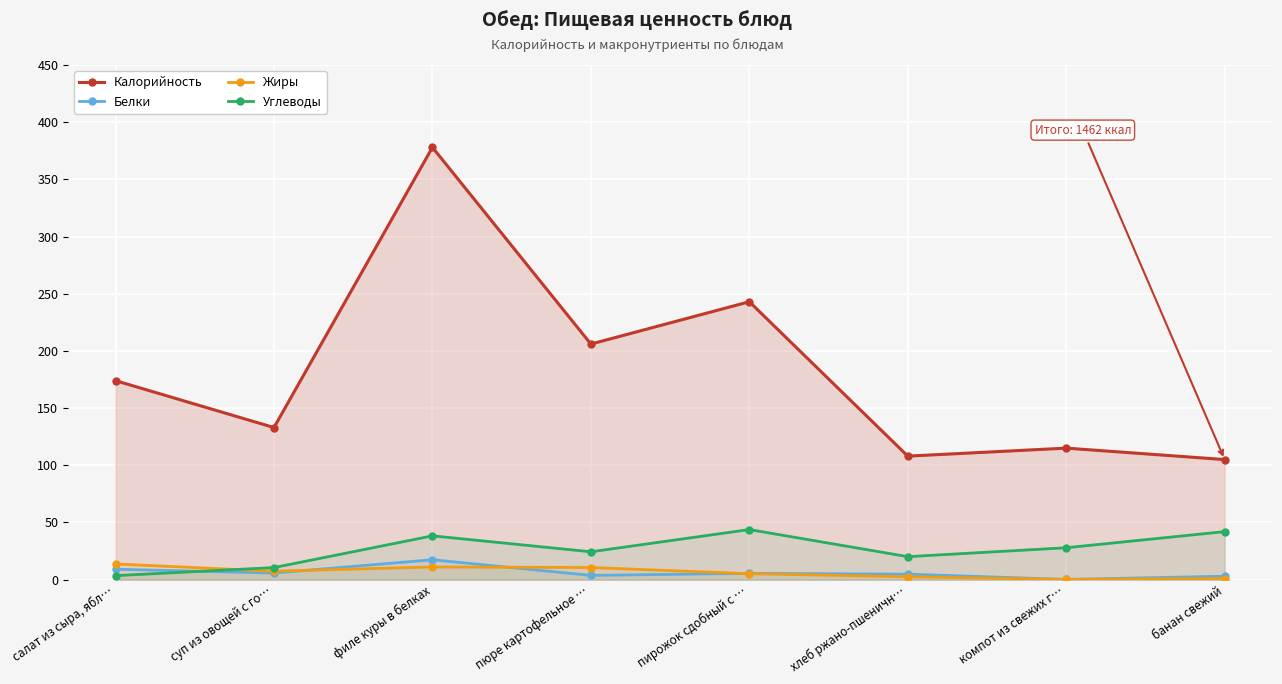

Is the value of Белки at хлеб ржано-пшеничн… greater than the value of Жиры at суп из овощей с го…?

No